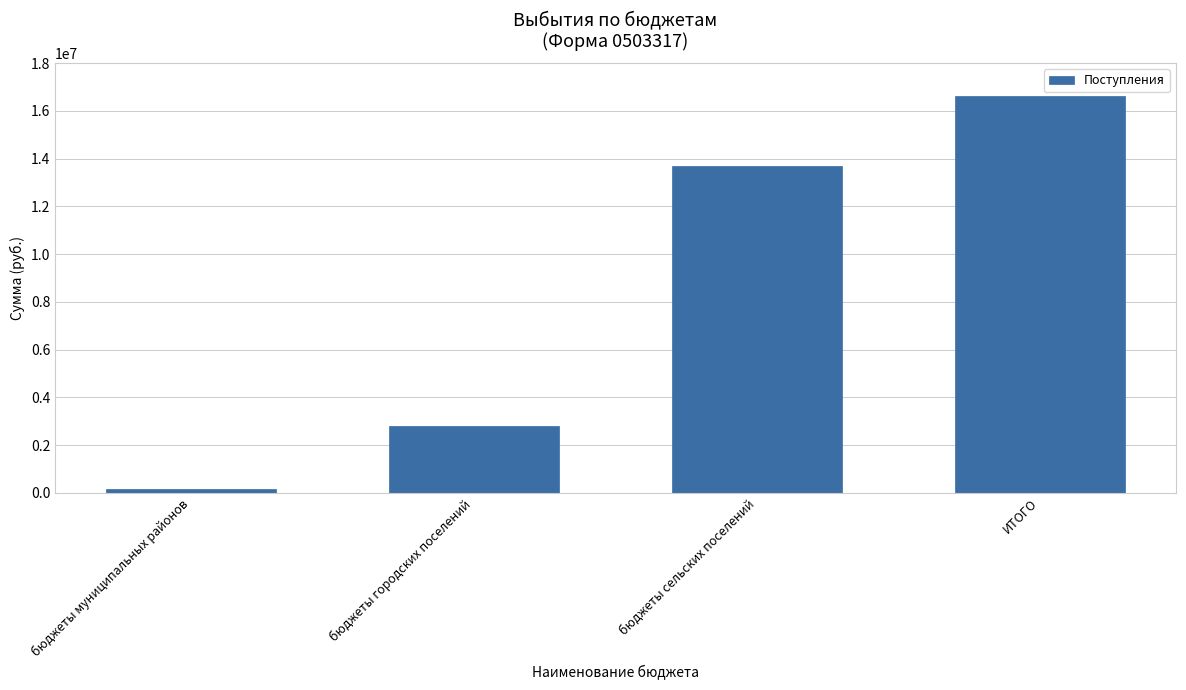

At which label is the value closest to 8381332?

бюджеты сельских поселений